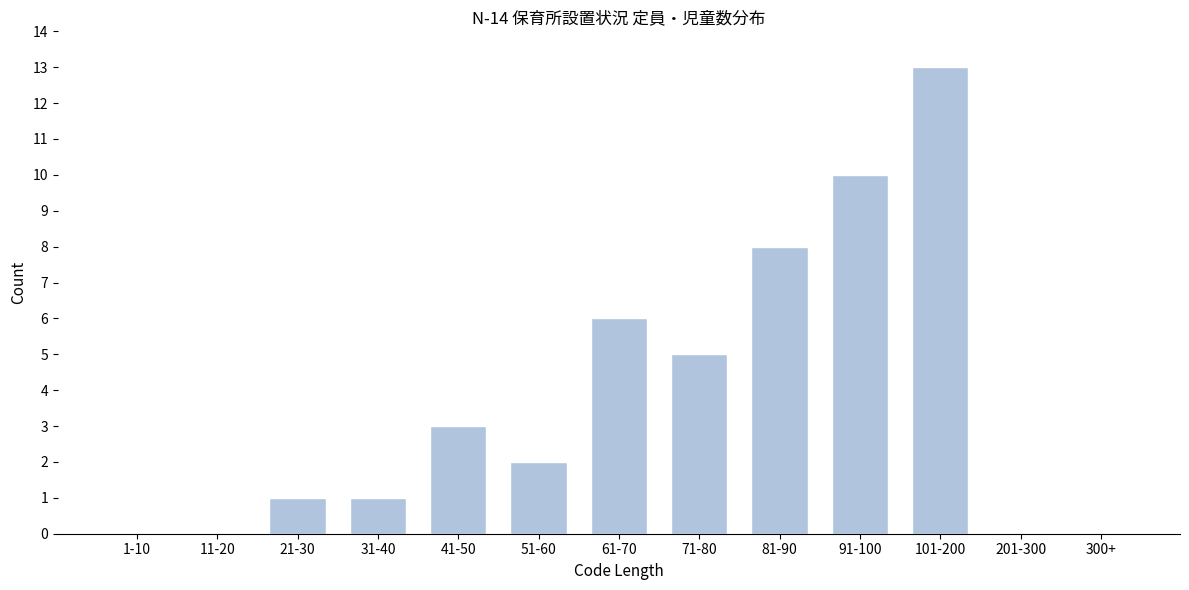

Reading left to right, transcribe all the data shown in this chart.

1-10=0	11-20=0	21-30=1	31-40=1	41-50=3	51-60=2	61-70=6	71-80=5	81-90=8	91-100=10	101-200=13	201-300=0	300+=0